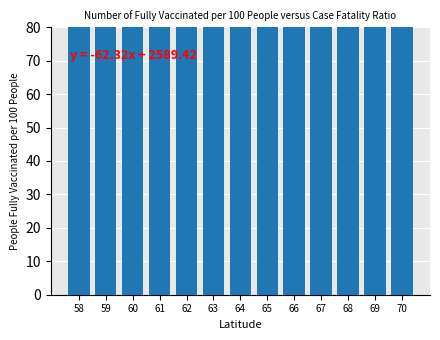

What is the difference between the second highest and minimum values in the Moyenne (fr.) series?

1293.8